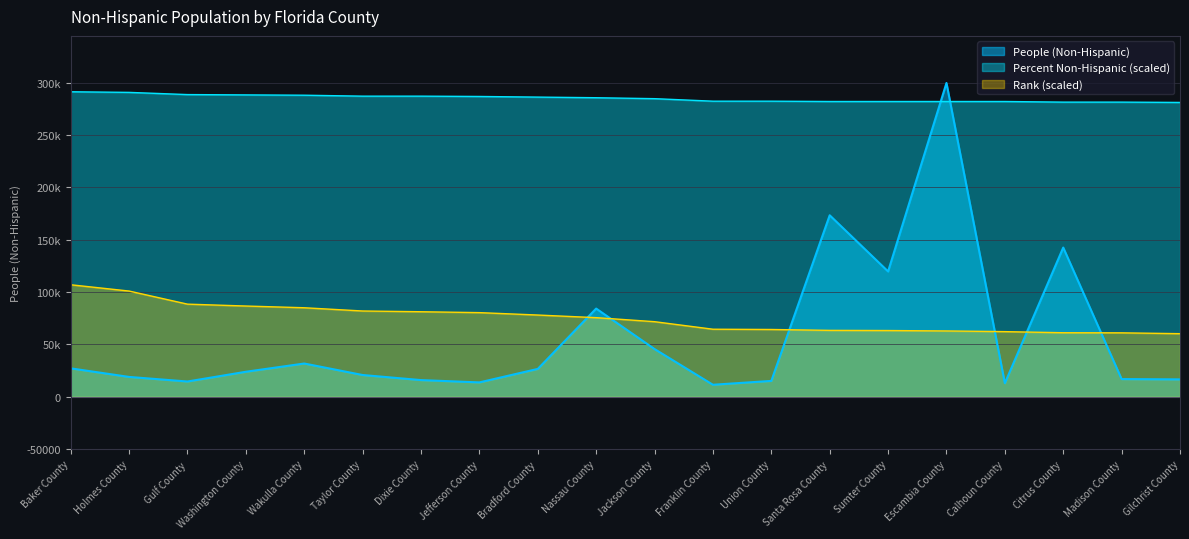

What is the total value across all series at Madison County?

298336